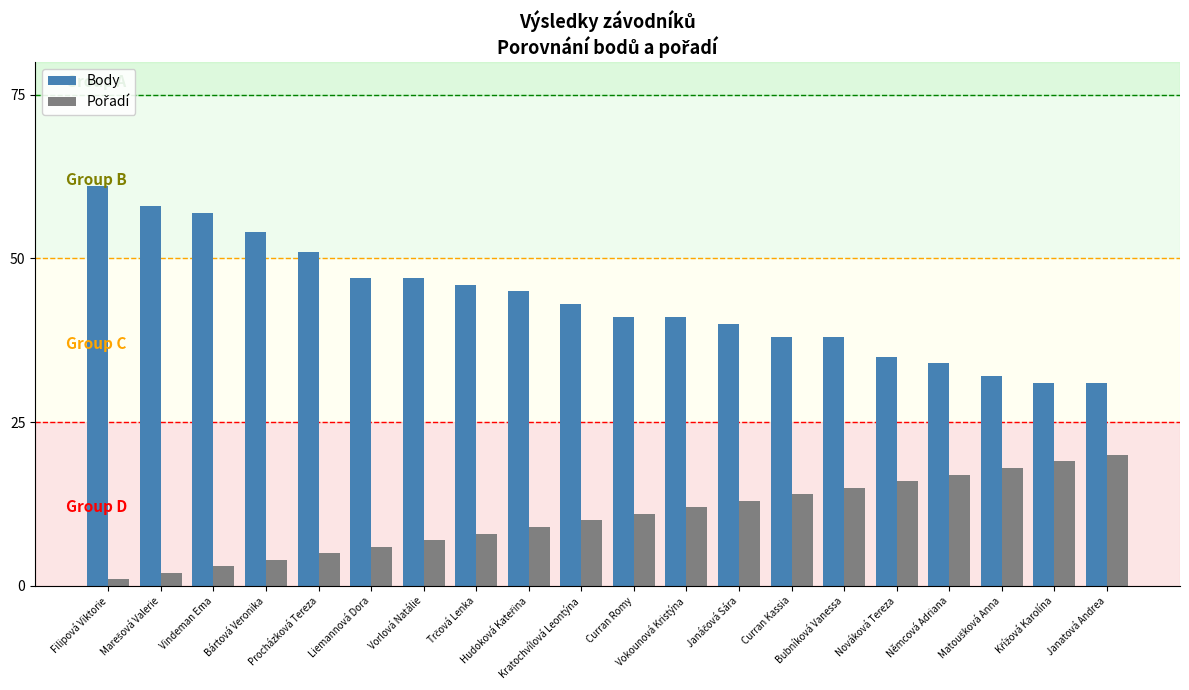

Count the number of data series in this chart.

2